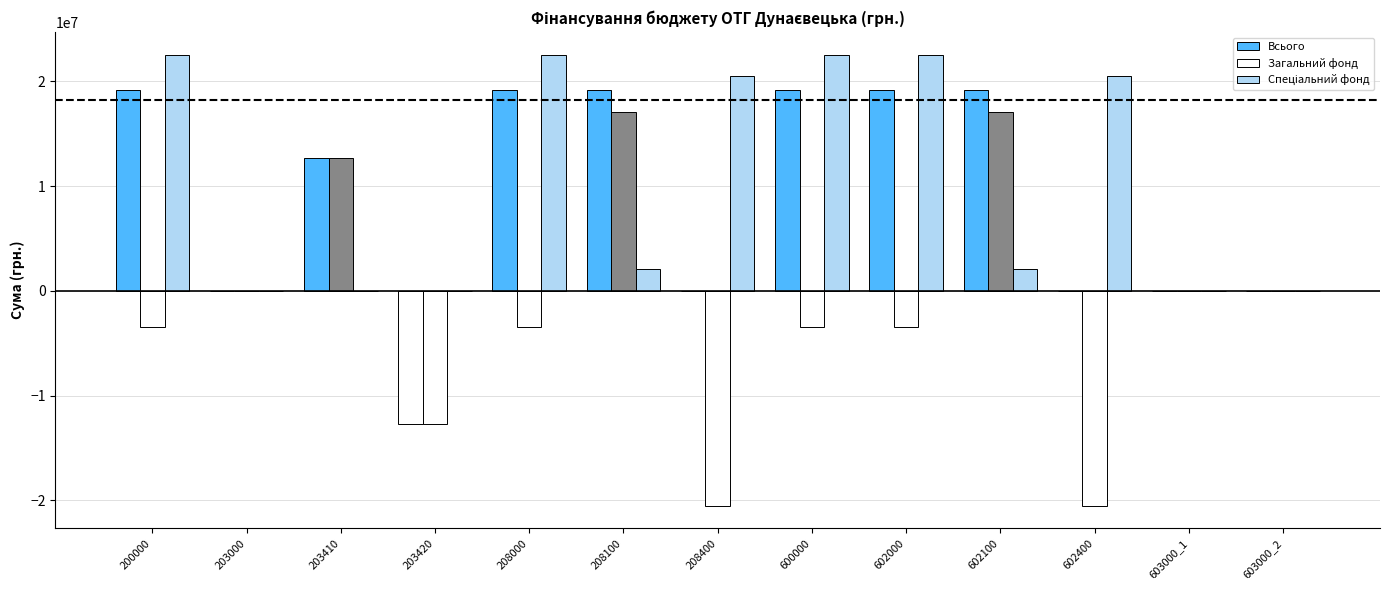

How many data points does each series have?

13